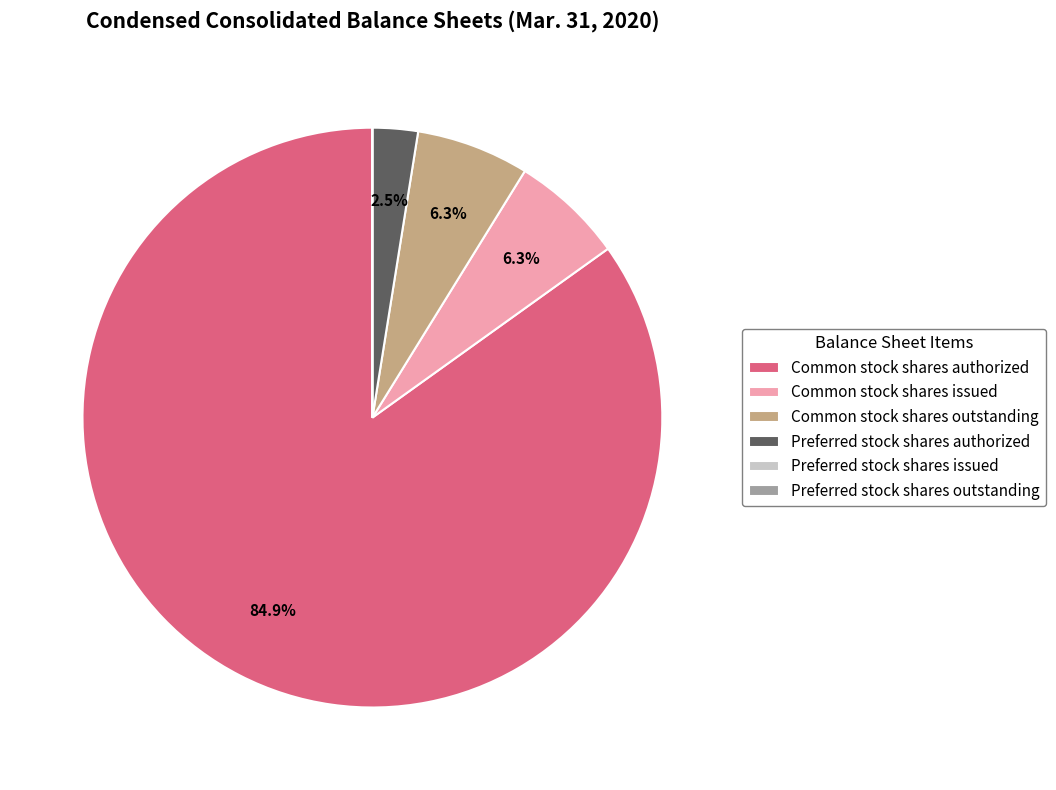

What is the total percentage of Preferred stock shares authorized and Common stock shares issued?

8.8%